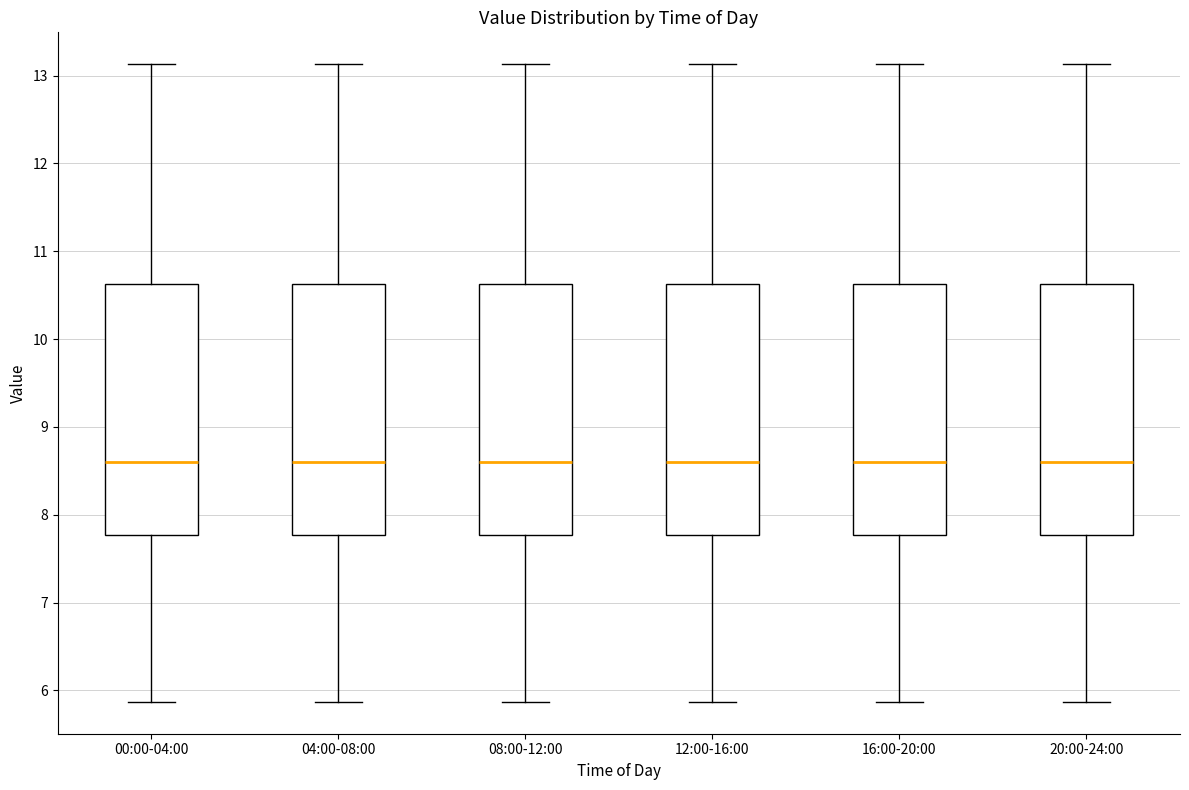

Where is the upper edge of the box for 00:00-04:00 on the y-axis? The values are not printed on the chart, so give them approximately, as read against the axis.

10.6